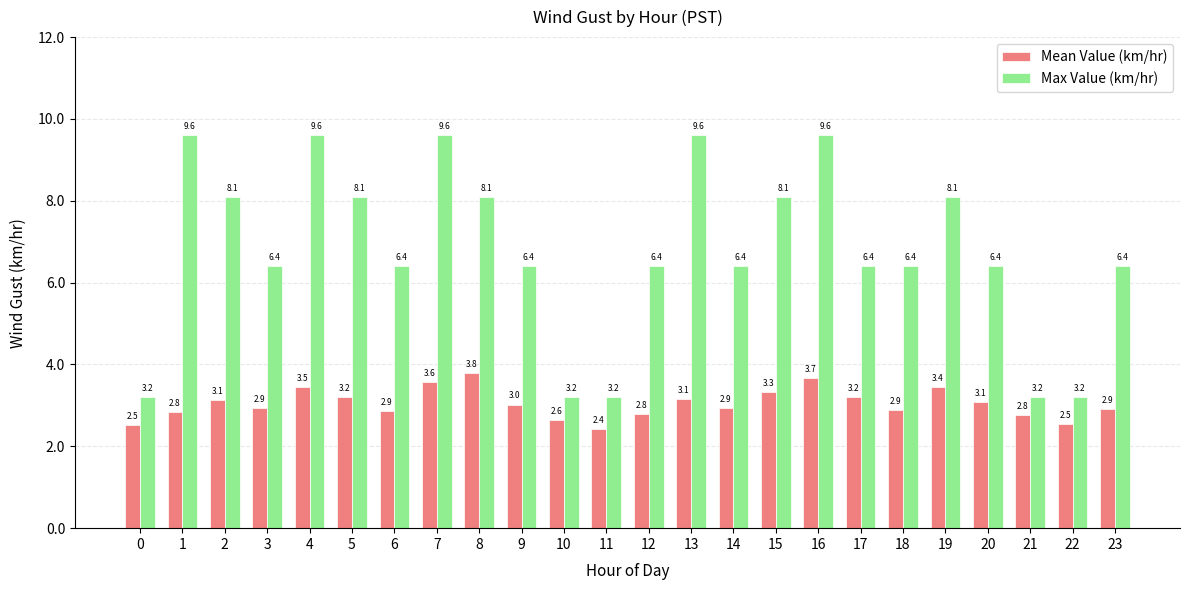

What are all the series names shown in the legend?

Mean Value (km/hr), Max Value (km/hr)